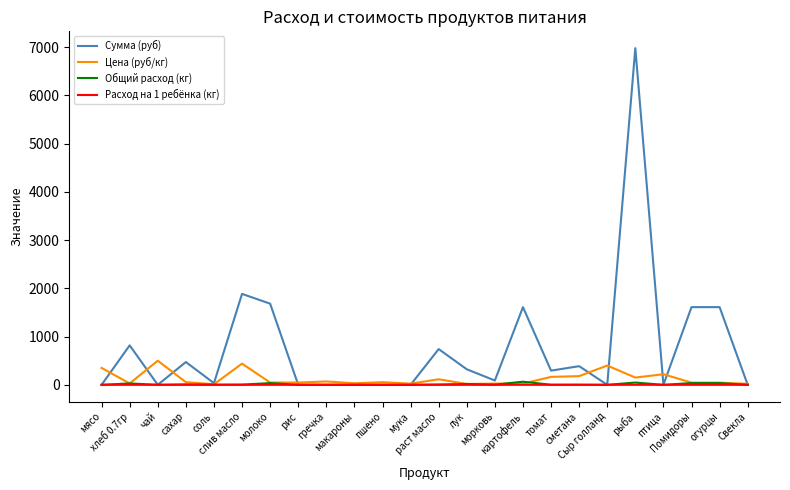

What is the spread (max minus min) of values at сметана?

386.6